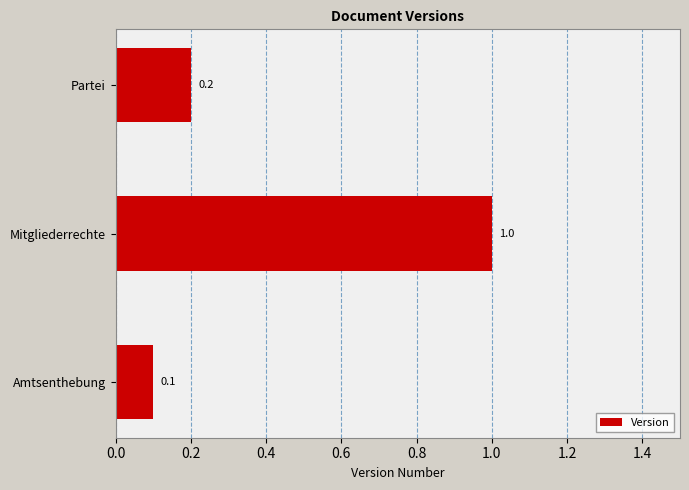

The value at Partei is 0.2. True or false?

True